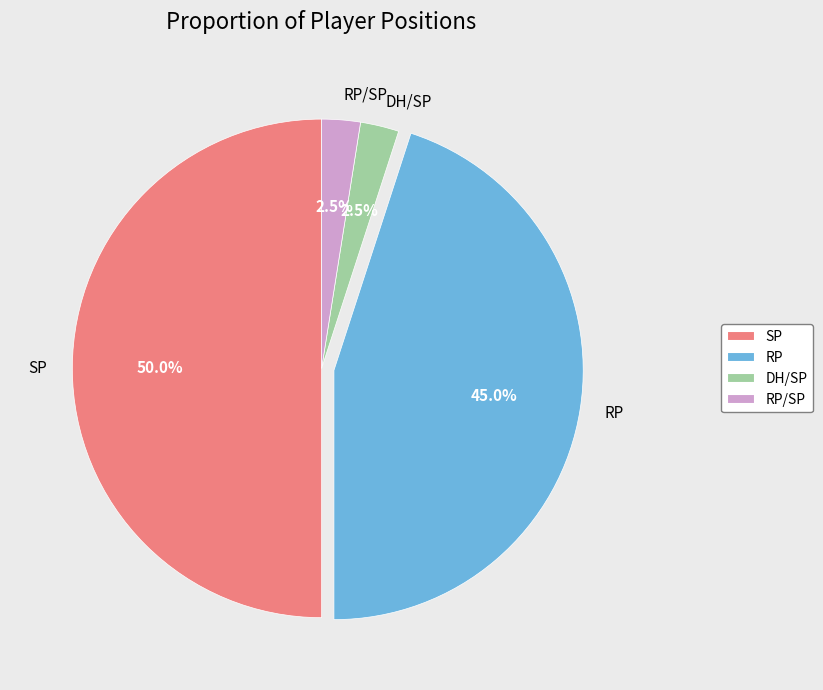

How much of the chart is everything except RP?

55.0%